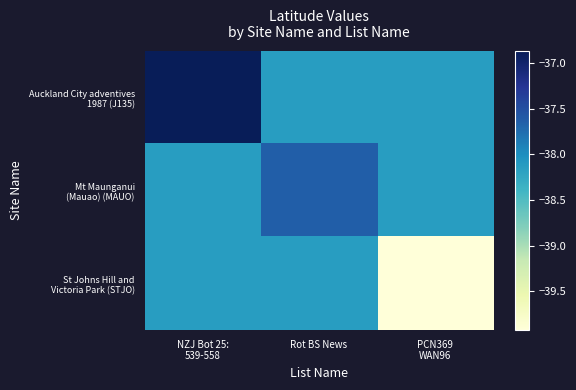

Count the number of categories in the chart.

3